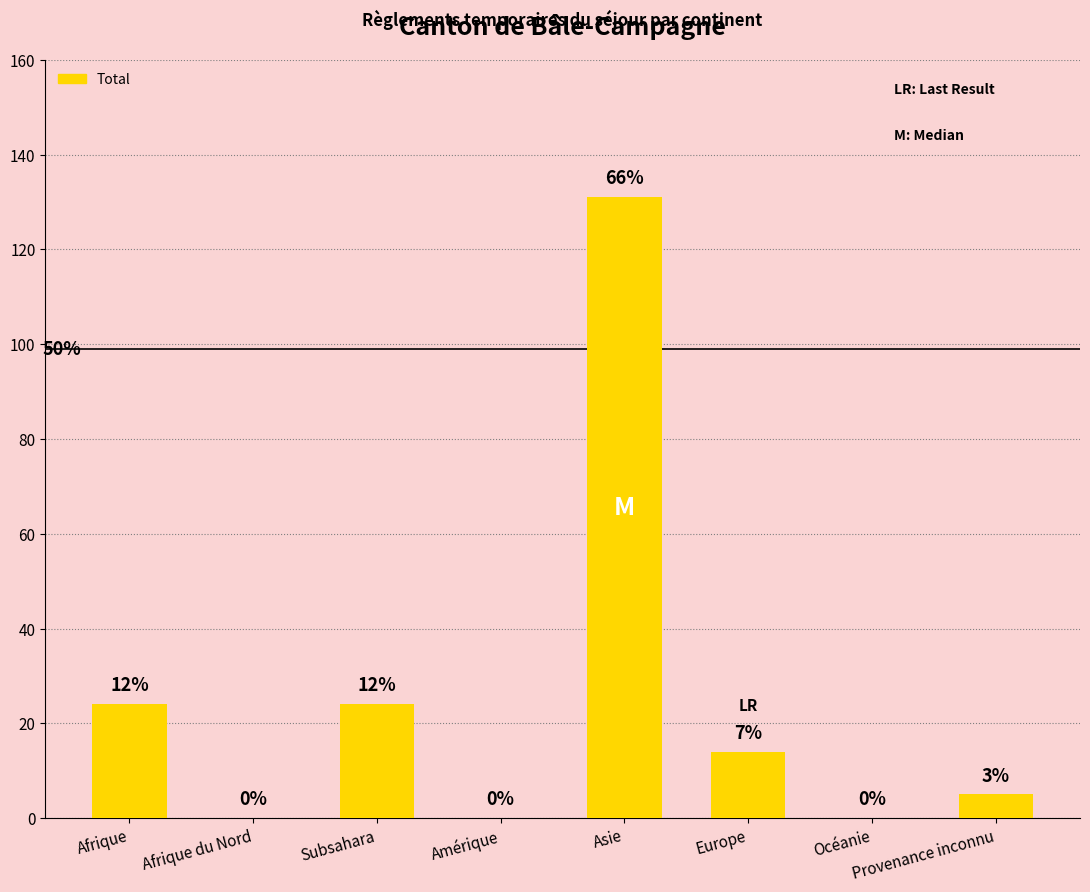

Does the chart contain any negative values?

No